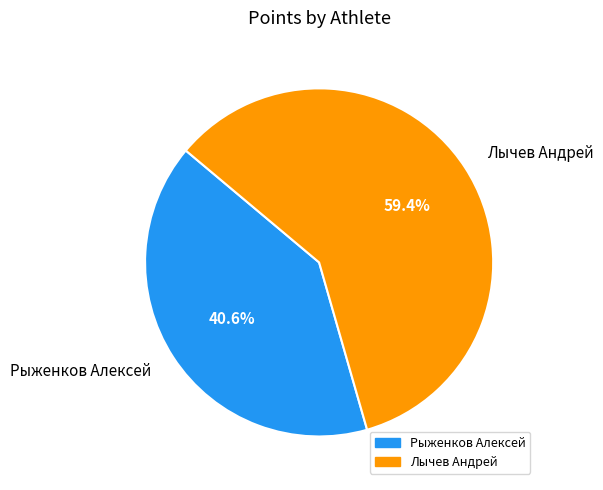

Is there a majority slice in this chart?

Yes